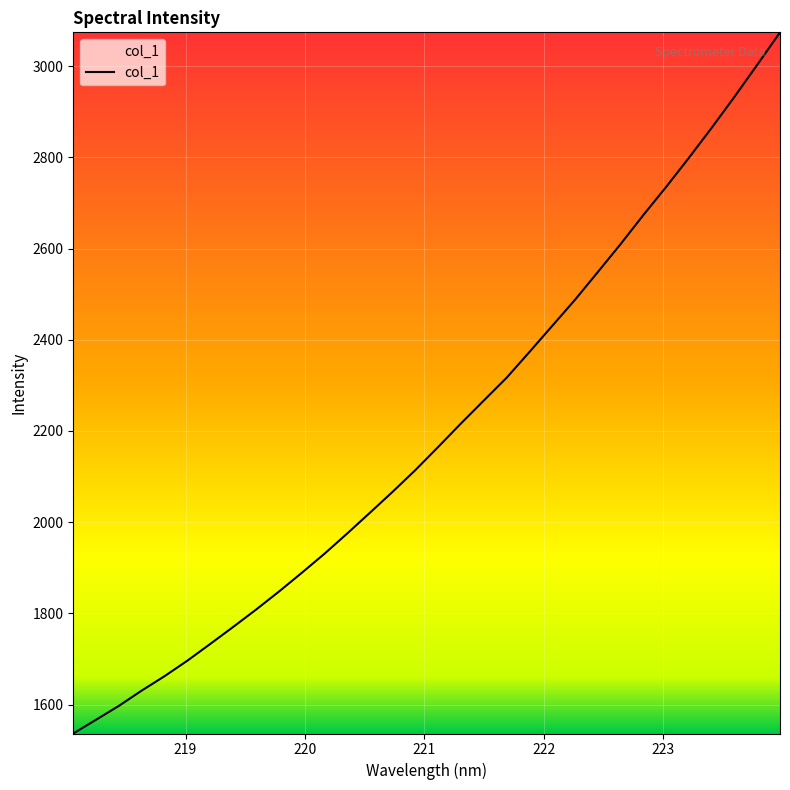

What is the greatest value displayed?

3074.1